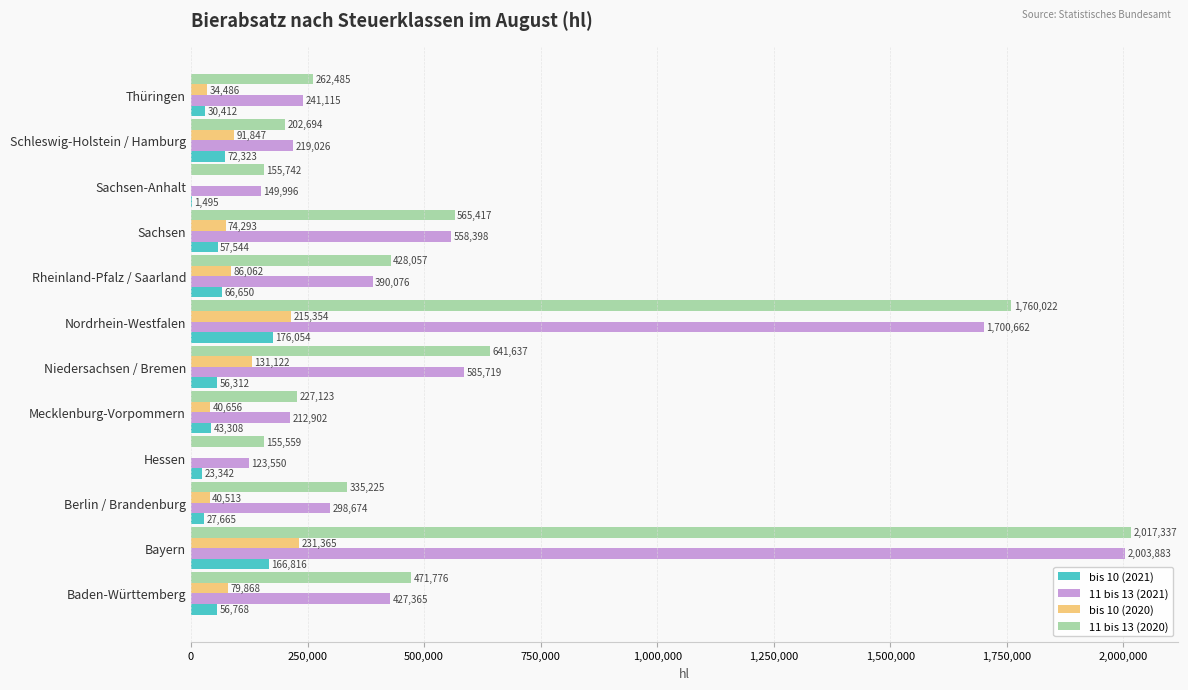

Between Baden-Württemberg and Sachsen-Anhalt, which series saw the biggest shift?

11 bis 13 (2020)